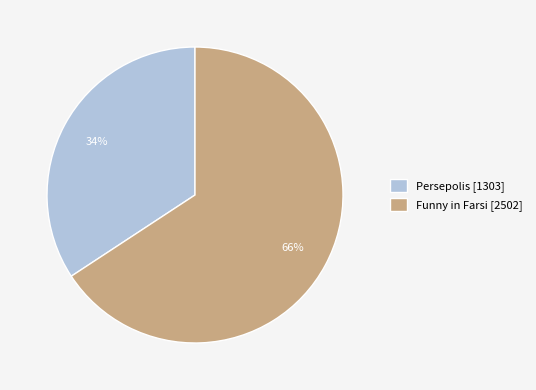

To the nearest percent, what is the average slice percentage?

50%